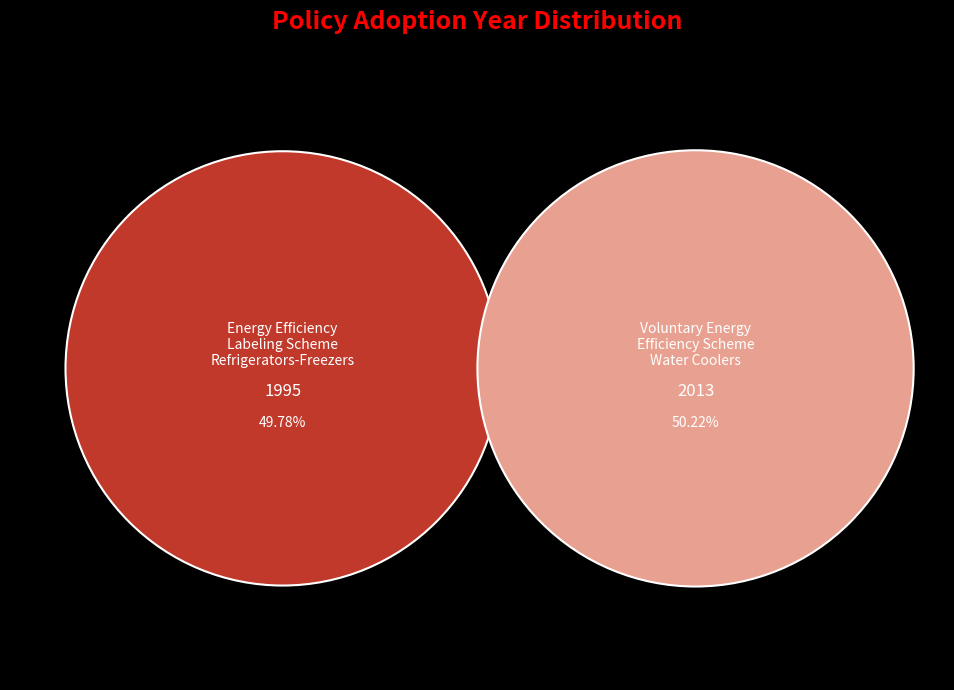

What percentage is the Energy Efficiency Labeling Scheme for Refrigerators-Freezers slice, to the nearest percent?

50%